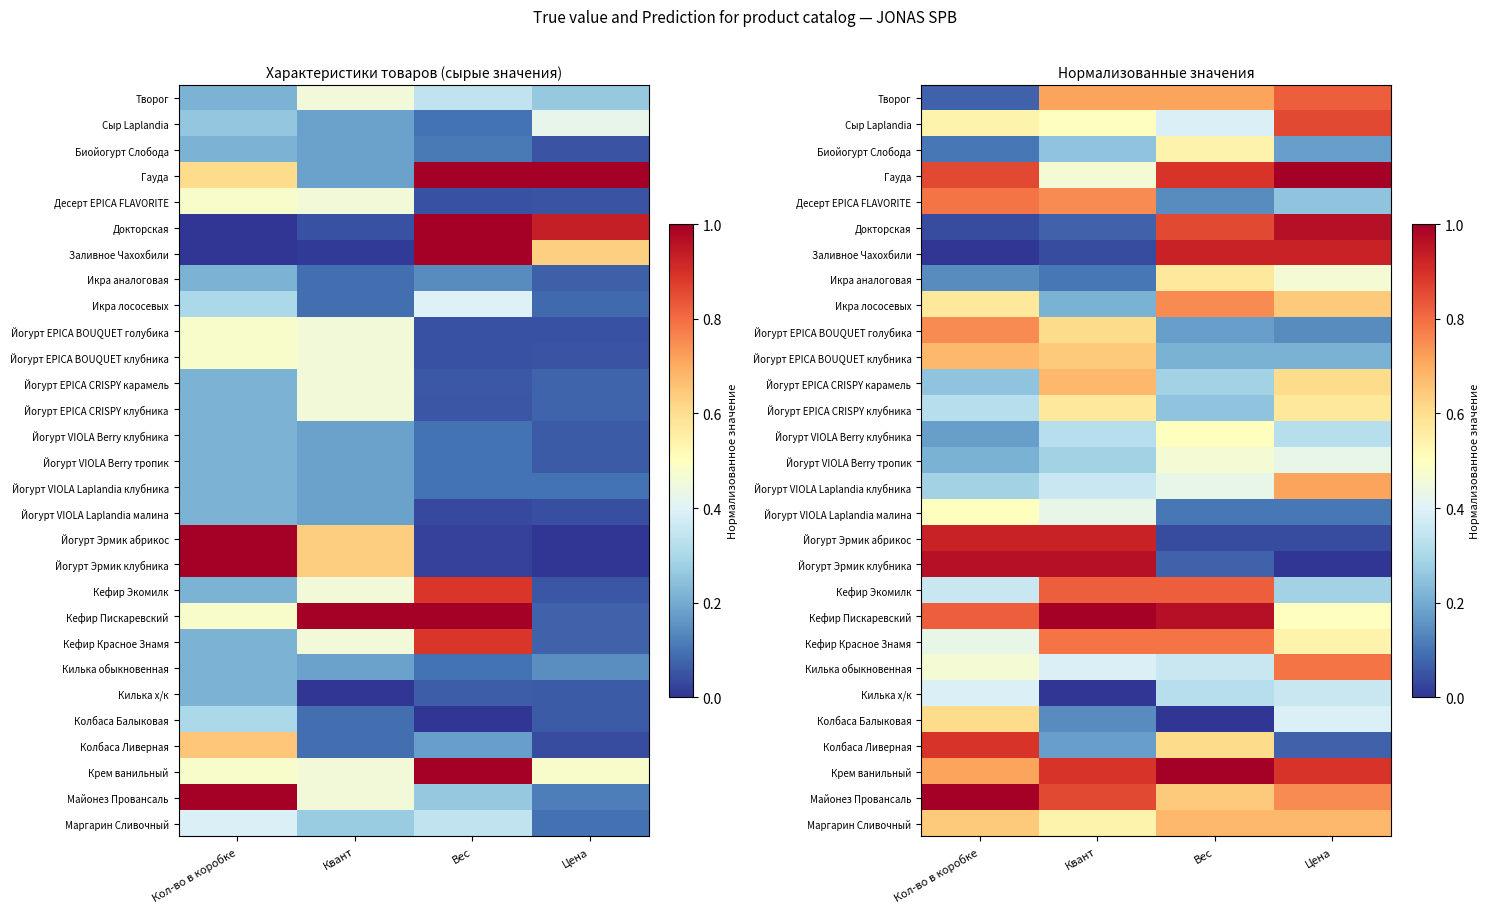

At which category is the sum across all series the highest?

Кол-во в коробке